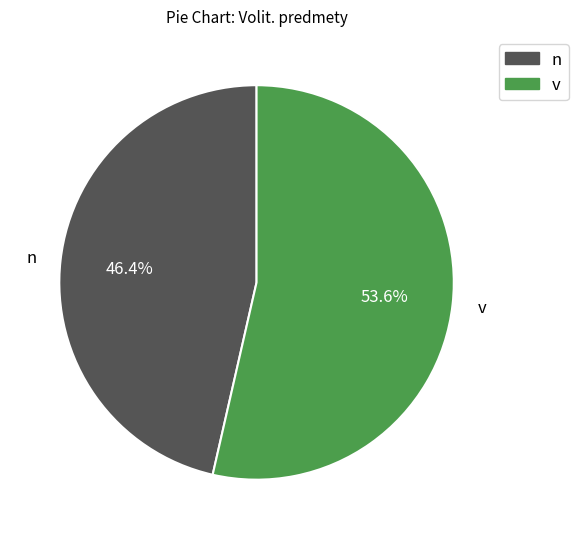

To the nearest percent, what is the difference between the largest and smallest slice percentages?

7%